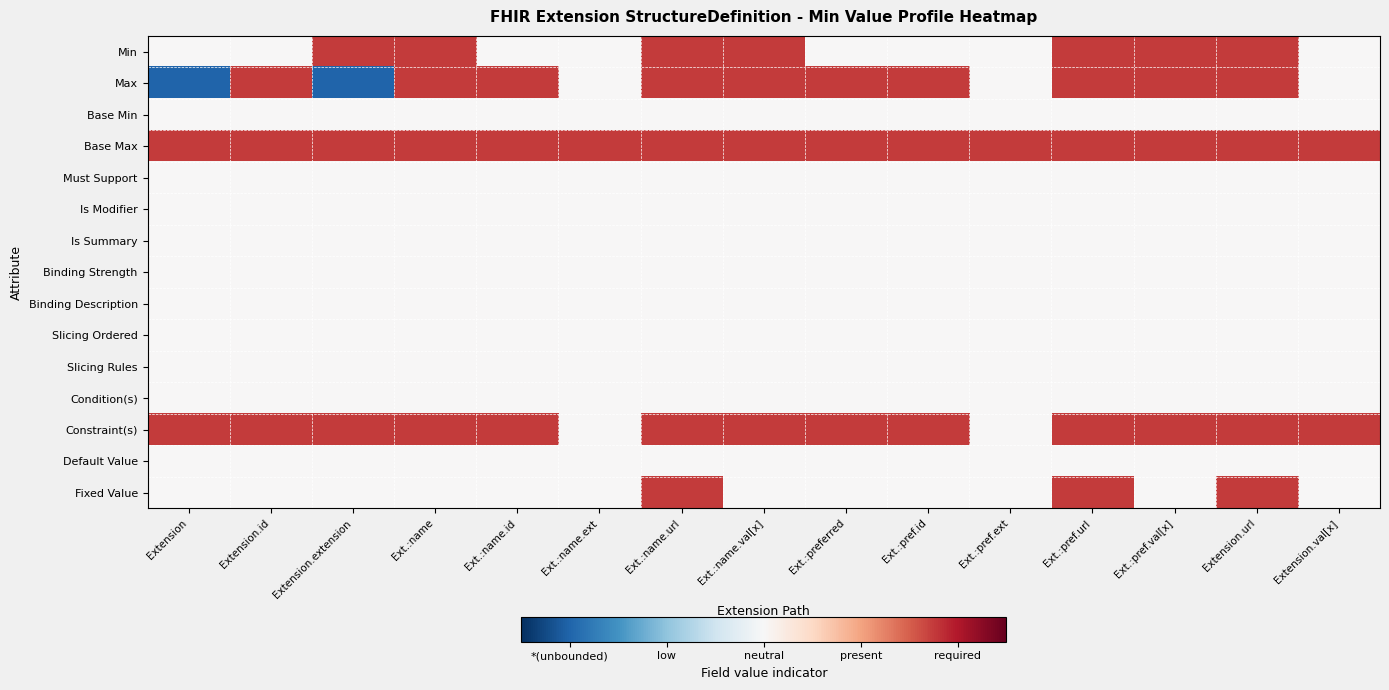

Rank the series by their maximum value, from highest to lowest.

Min, Max, Base Max, Constraint(s), Fixed Value, Base Min, Must Support, Is Modifier, Is Summary, Binding Strength, Binding Description, Slicing Ordered, Slicing Rules, Condition(s), Default Value